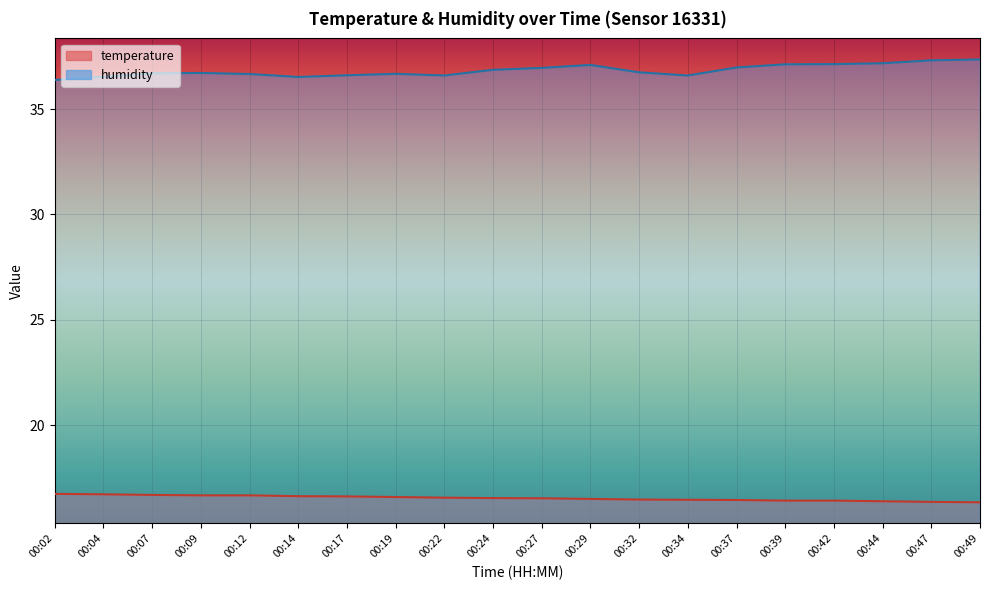

What is the maximum value shown in the chart?

37.4